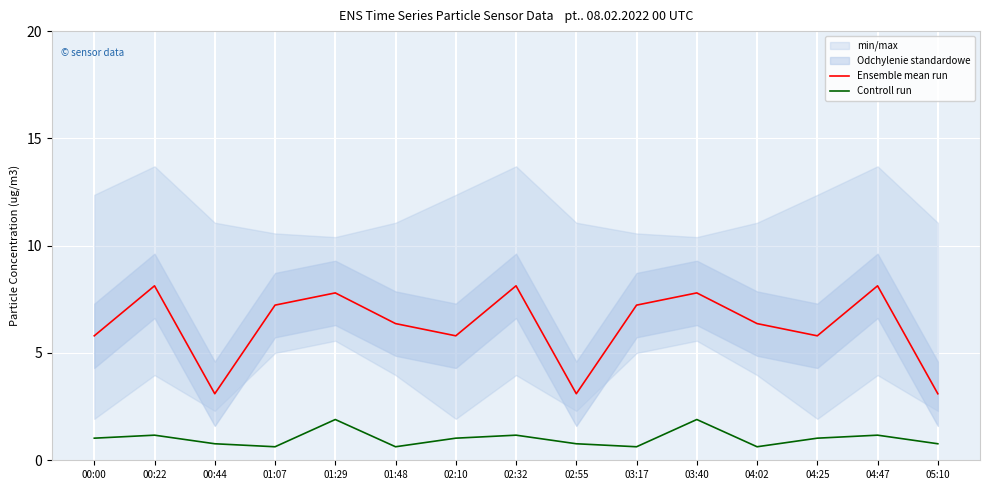

Rank the series at 00:22 from lowest to highest value.

Controll run, Ensemble mean run